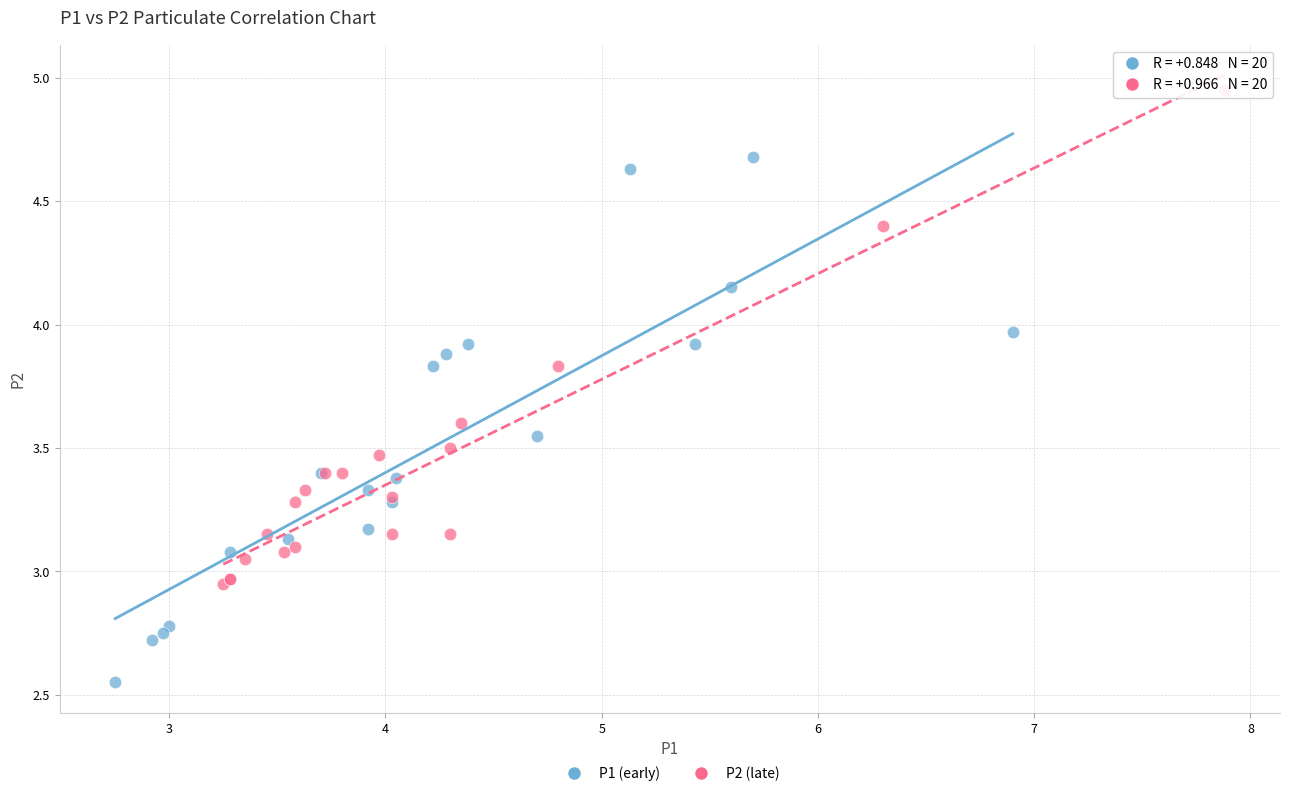

Which series contains the lowest Y value?

P1 (early)